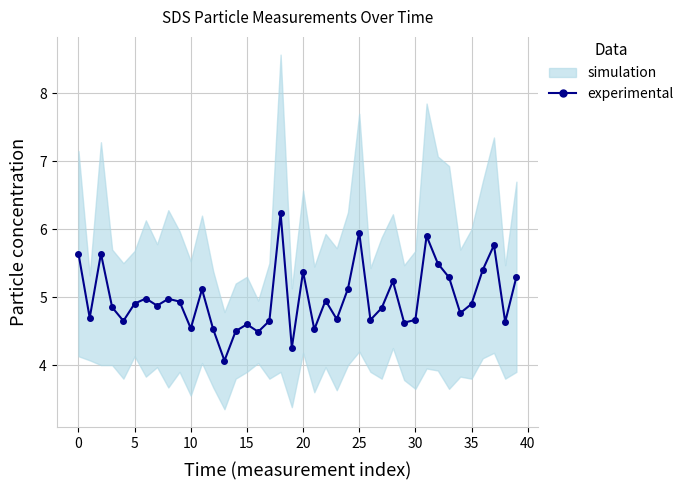

What is the average value?

5.0